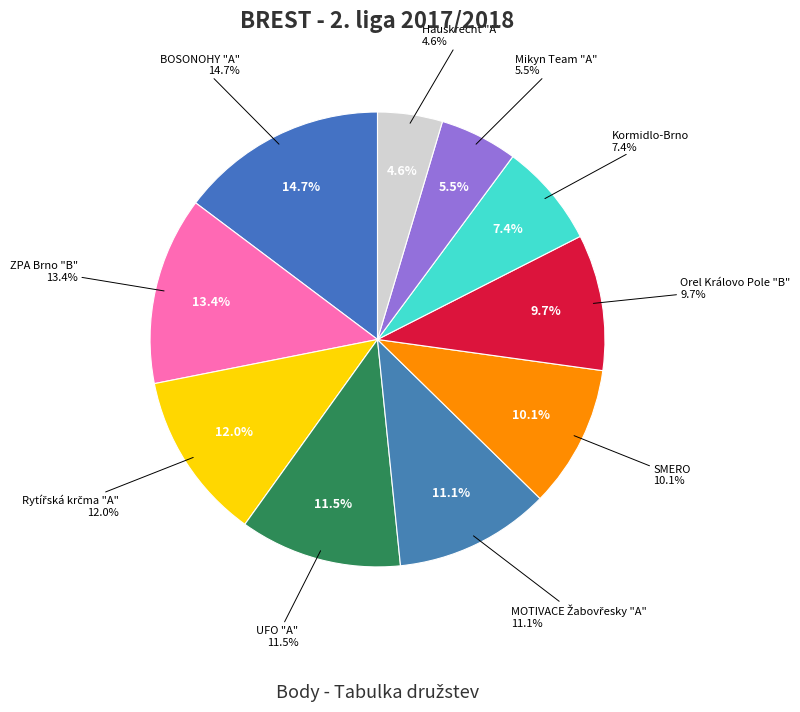

Which category has the smallest portion of the pie?

Hauskrecht "A"